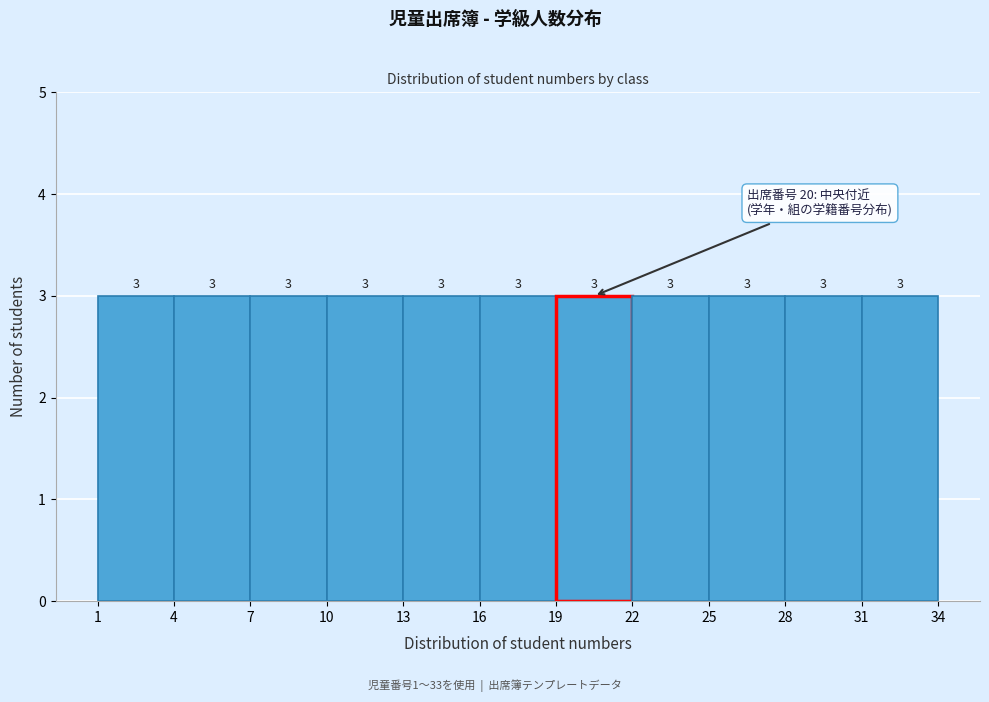

Reading left to right, list every bar in this chart as the range it spans on the x-axis followed by its height.

1 to 4: 3
4 to 7: 3
7 to 10: 3
10 to 13: 3
13 to 16: 3
16 to 19: 3
19 to 22: 3
22 to 25: 3
25 to 28: 3
28 to 31: 3
31 to 34: 3